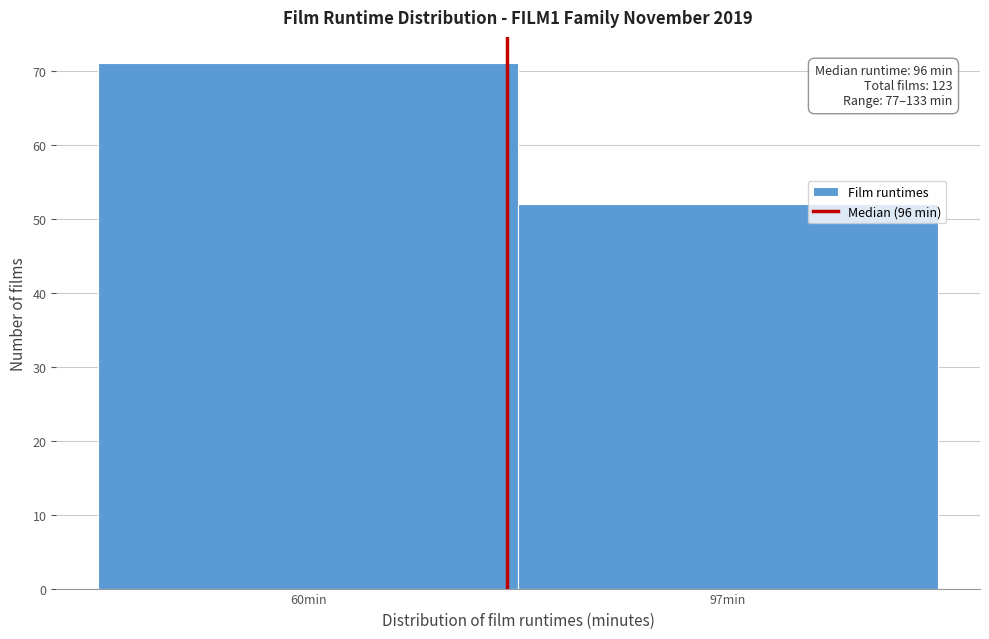

Reading left to right, extract all data points from this chart.

71	52